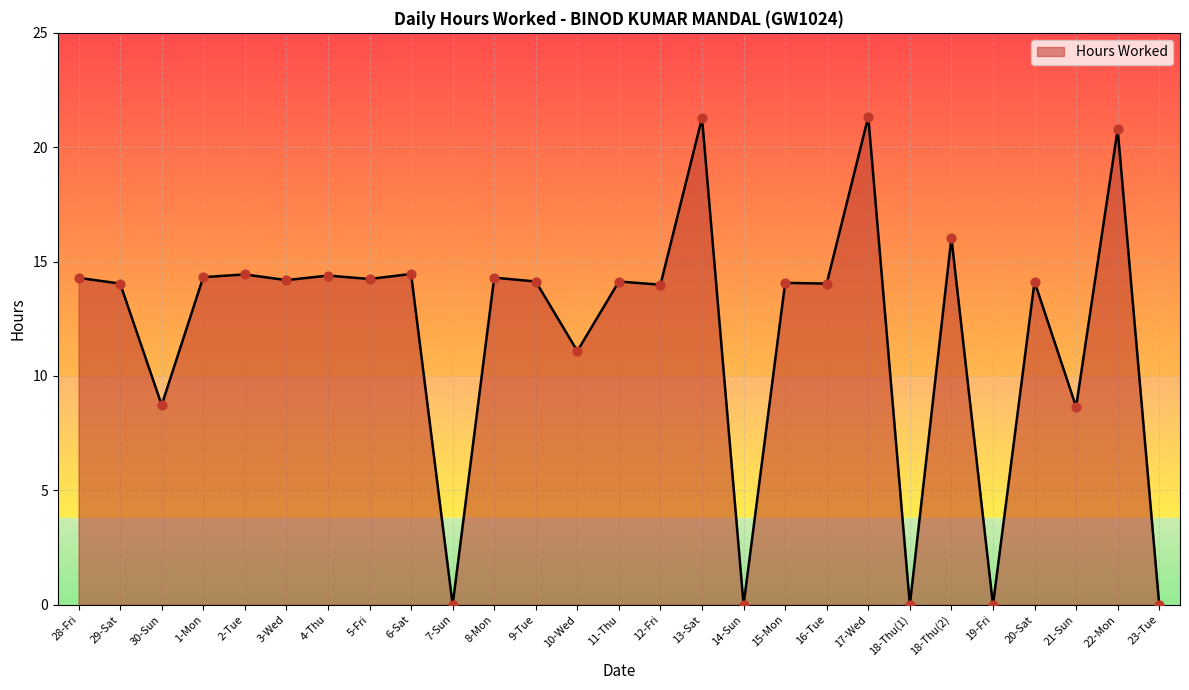

What is the change in value from 29-Sat to 13-Sat?

+7.2